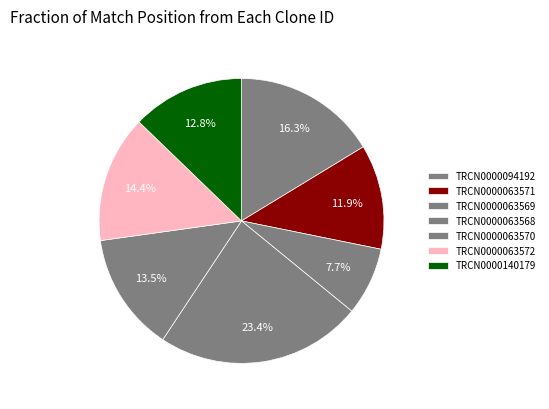

Which slice is the largest?

TRCN0000063568